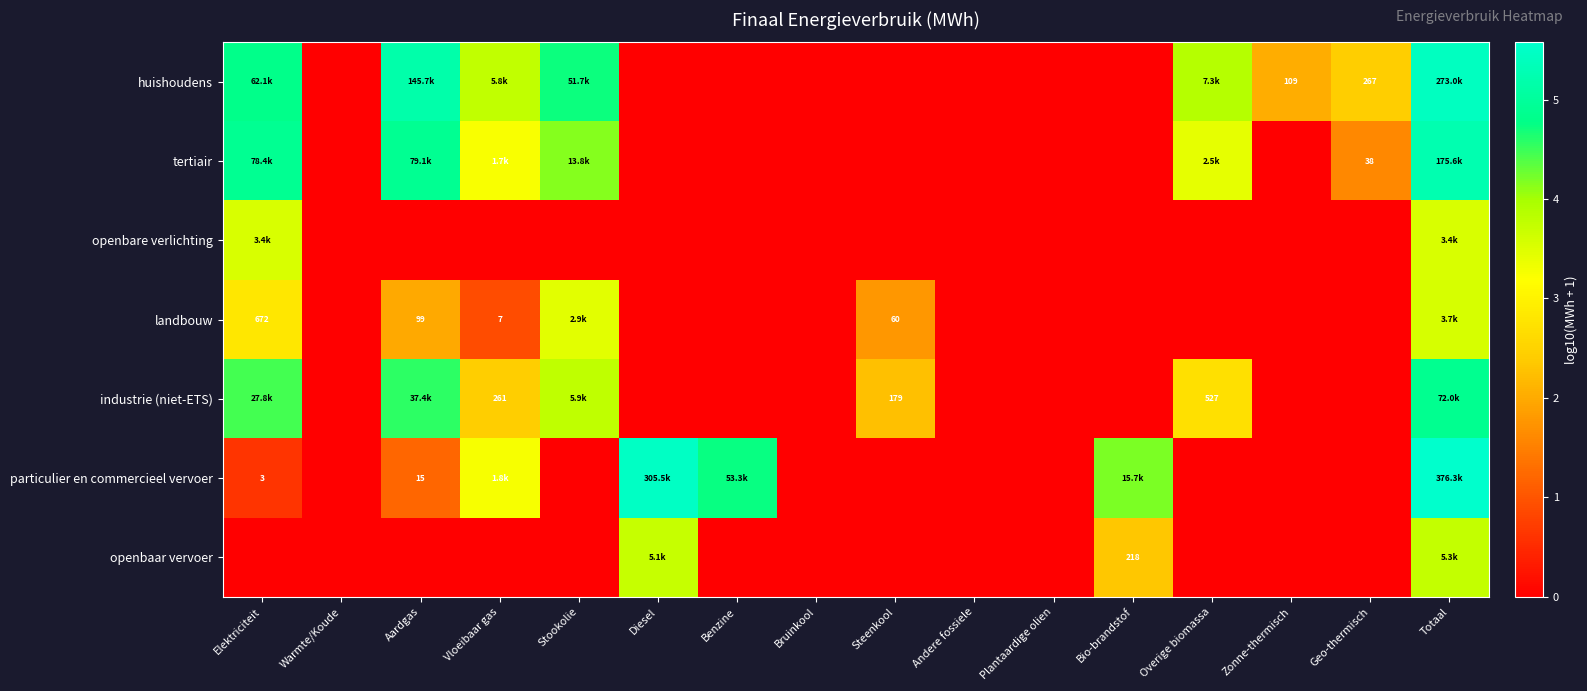

Rank the series at Diesel from lowest to highest value.

huishoudens, tertiair, openbare verlichting, landbouw, industrie (niet-ETS), openbaar vervoer, particulier en commercieel vervoer